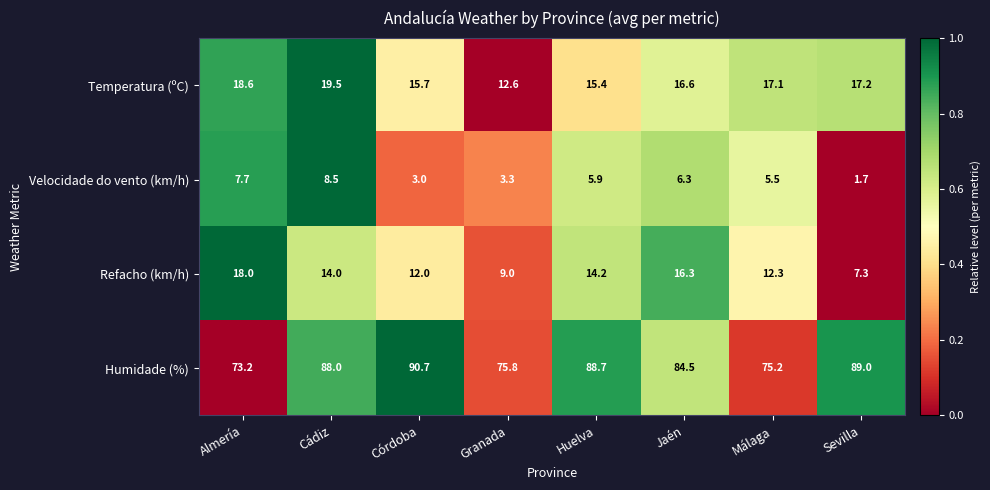

What is the total value across all series at Sevilla?

115.2